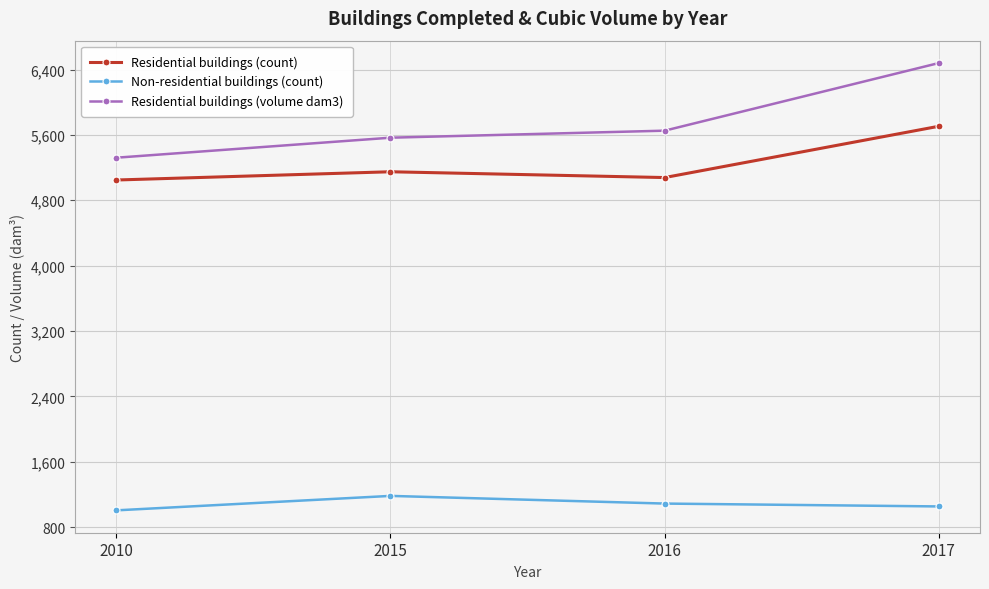

What is the lowest value of the Non-residential buildings (count) series?

1004